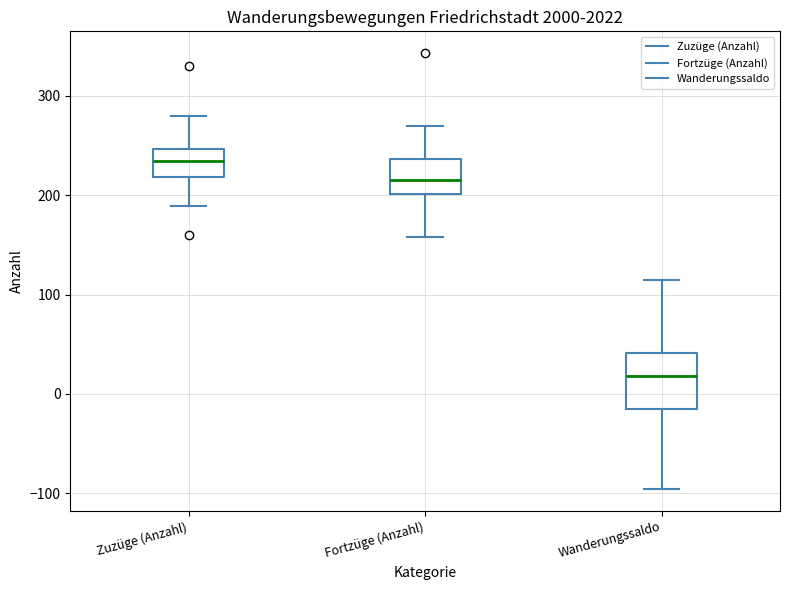

Reading left to right, transcribe this box plot: for each box, give where its median line is, the range the box spans, and where its two whiskers end, as read against the y-axis. The values are not printed on the chart, so give them approximately, as read against the axis.

Zuzüge (Anzahl): median 230, box 220 to 250, whiskers 190 to 280
Fortzüge (Anzahl): median 220, box 200 to 240, whiskers 160 to 270
Wanderungssaldo: median 20, box -10 to 40, whiskers -100 to 120